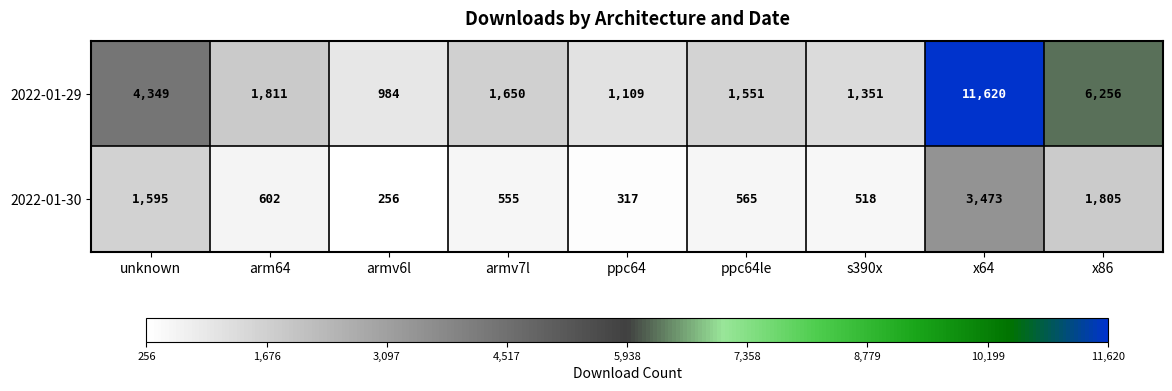

Reading left to right, extract all data points from this chart.

2022-01-29: 4349	1811	984	1650	1109	1551	1351	11620	6256
2022-01-30: 1595	602	256	555	317	565	518	3473	1805